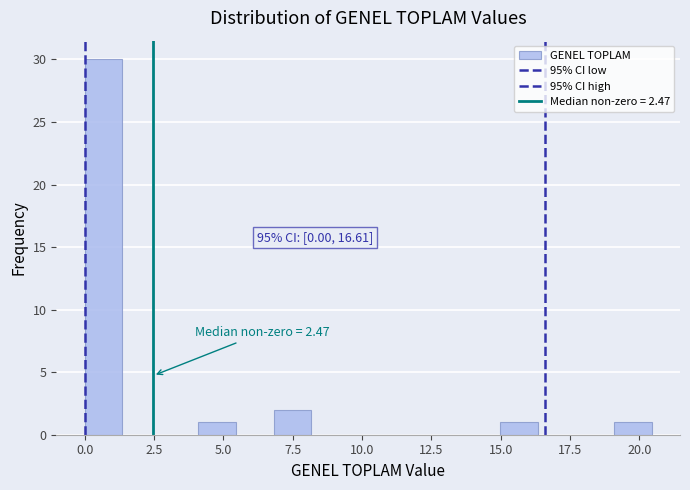

Around what value on the x-axis is the tallest bar? Give the approximate position of its centre, as read against the axis.

0.5